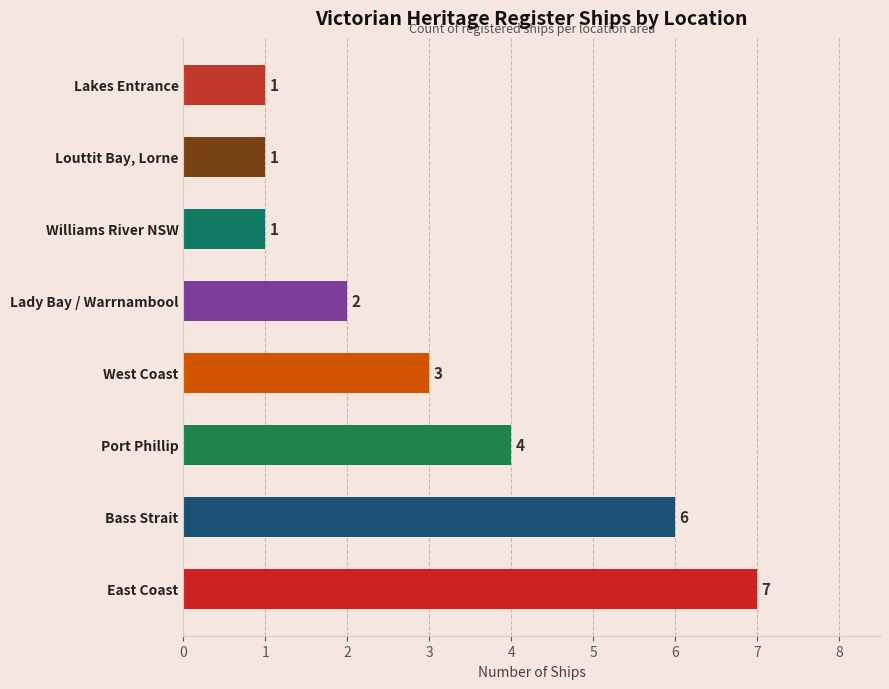

How many values are between 1 and 6?

7